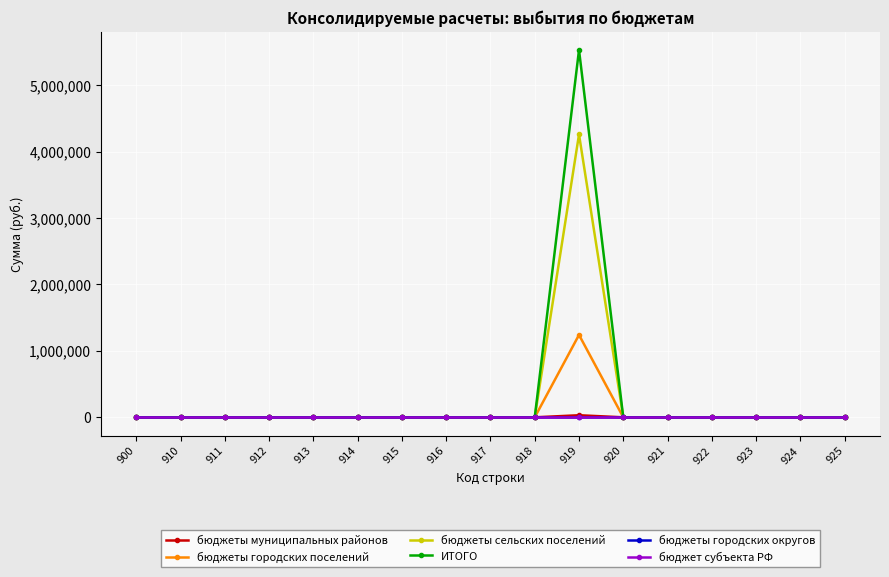

Where is бюджеты городских округов nearest to the value 0?

900